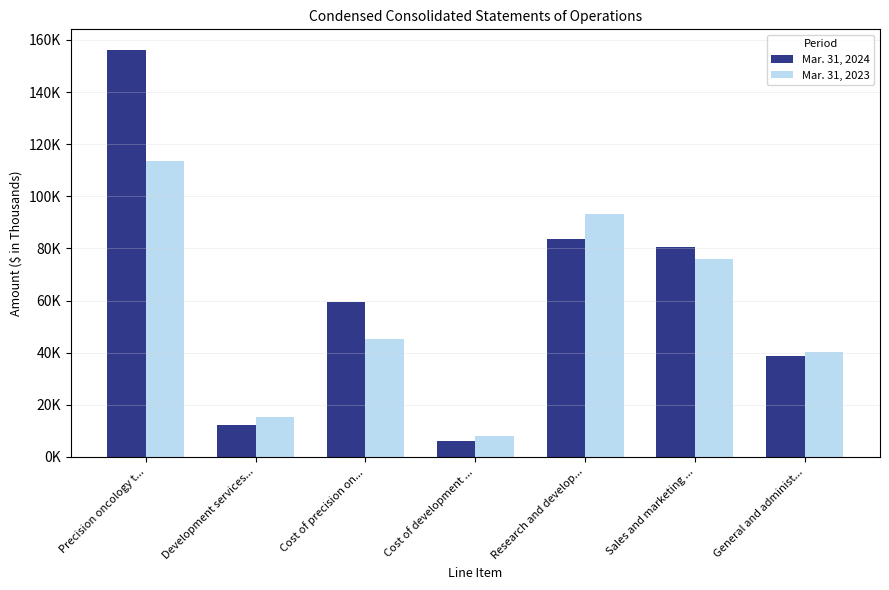

Which category has the lowest value in the Mar. 31, 2024 series?

Cost of development ...